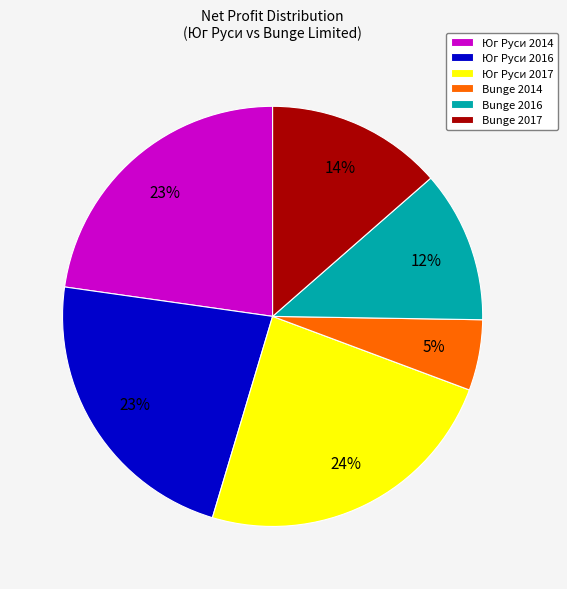

Does Bunge 2016 account for over 50% of the chart?

No